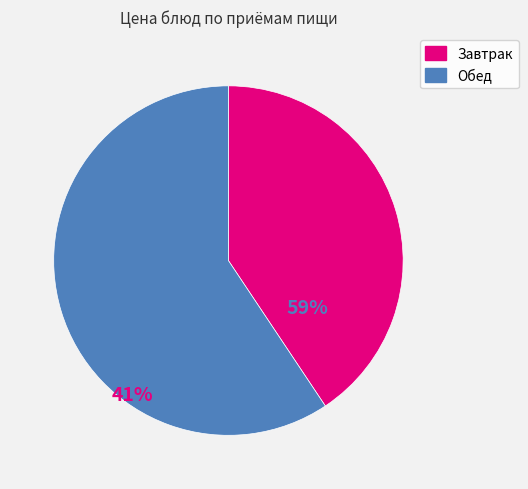

Count the number of slices in the pie.

2